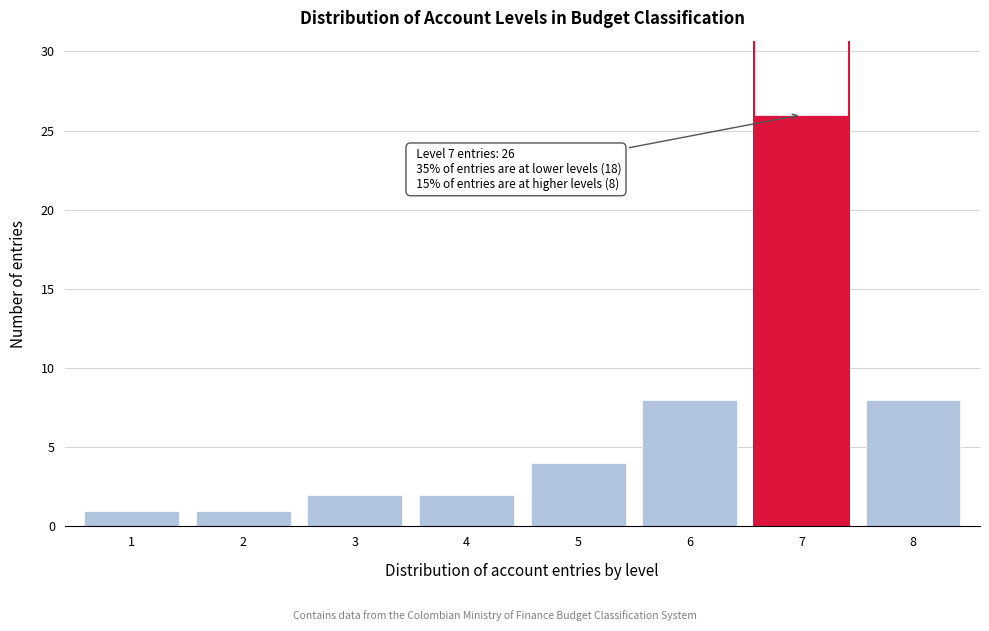

Reading left to right, extract all data points from this chart.

1=1	2=1	3=2	4=2	5=4	6=8	7=26	8=8